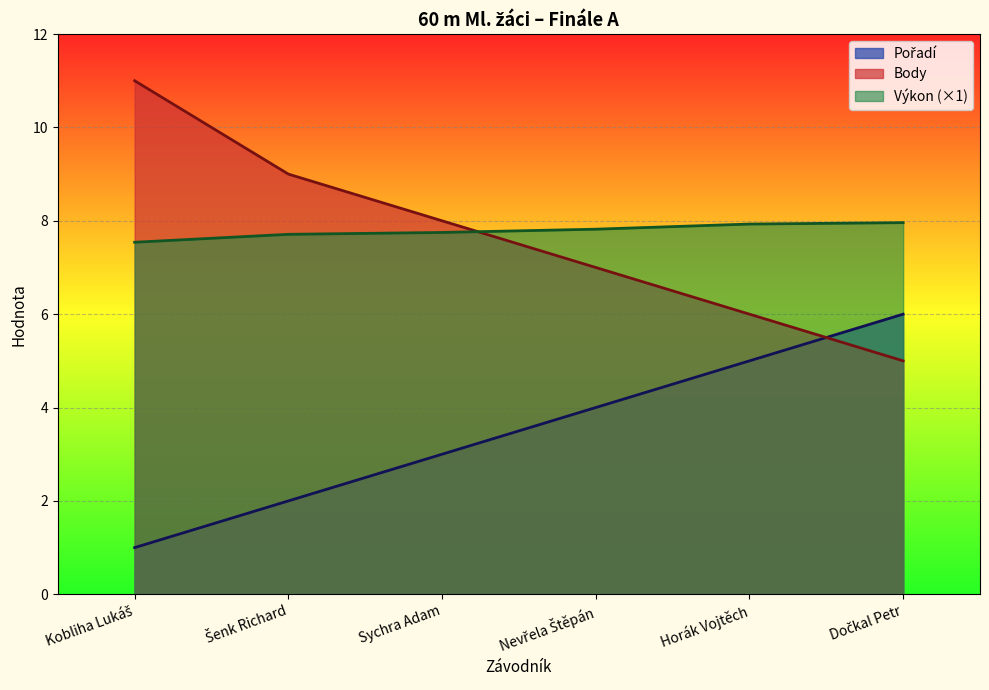

Is it true that Výkon equals 3.9 at Kobliha Lukáš?

False